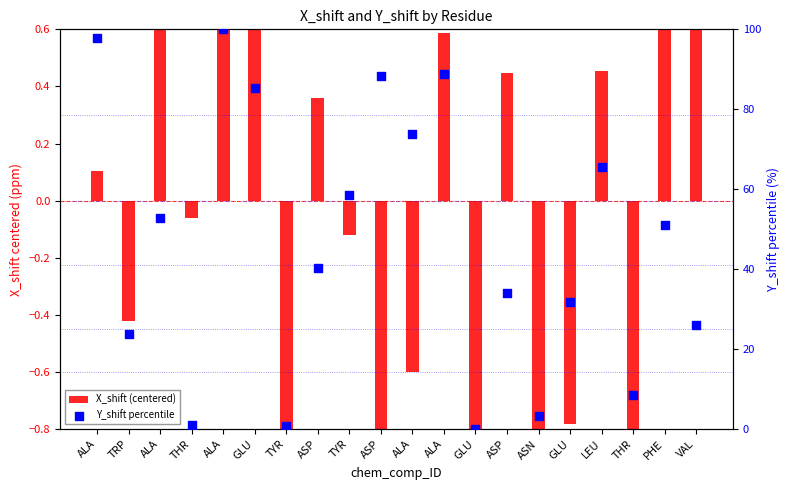

Is the value of X_shift (centered) at GLU greater than the value of Y_shift percentile at TRP?

No